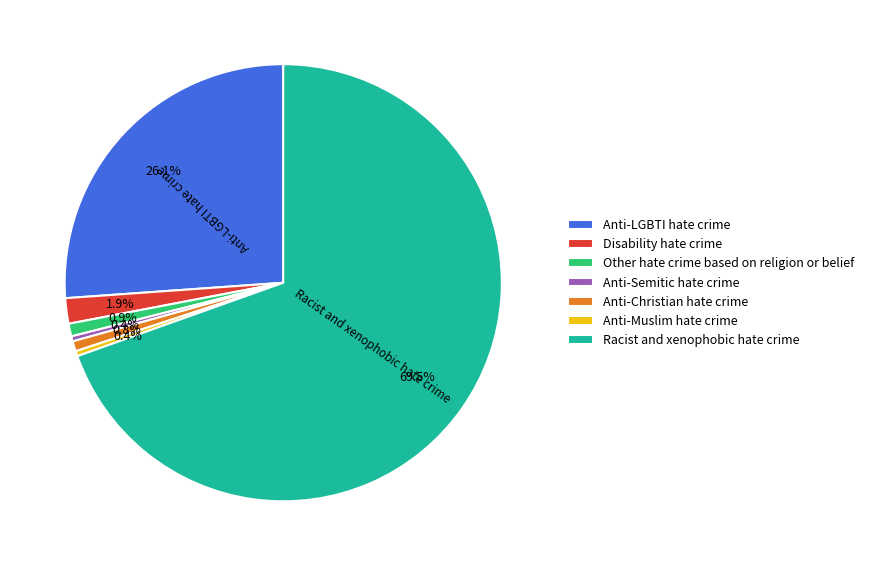

Count the number of slices in the pie.

7